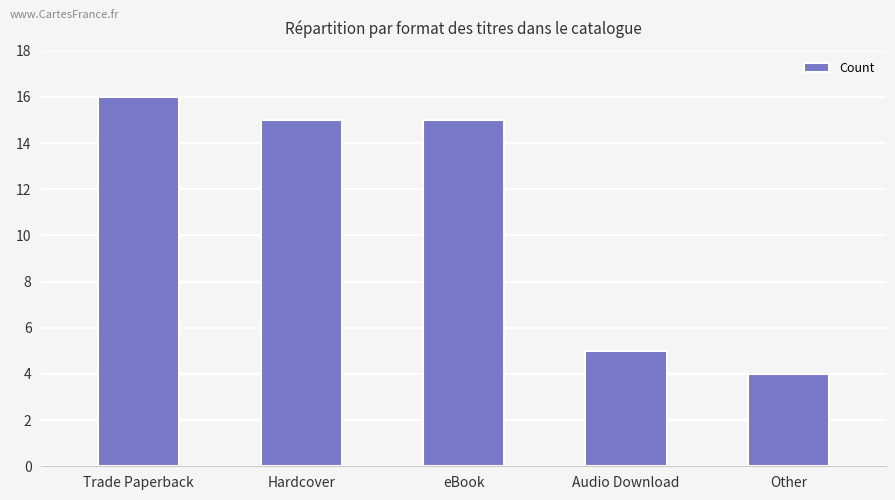

What is the label of the 2nd bar from the left?

Hardcover